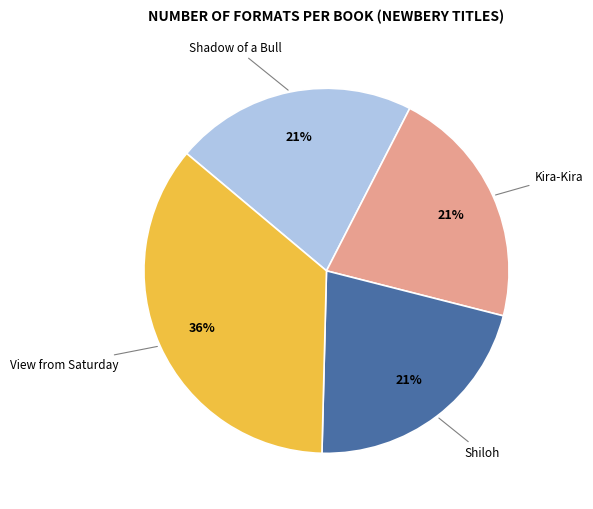

Is it true that Shiloh is 21% of the pie?

True